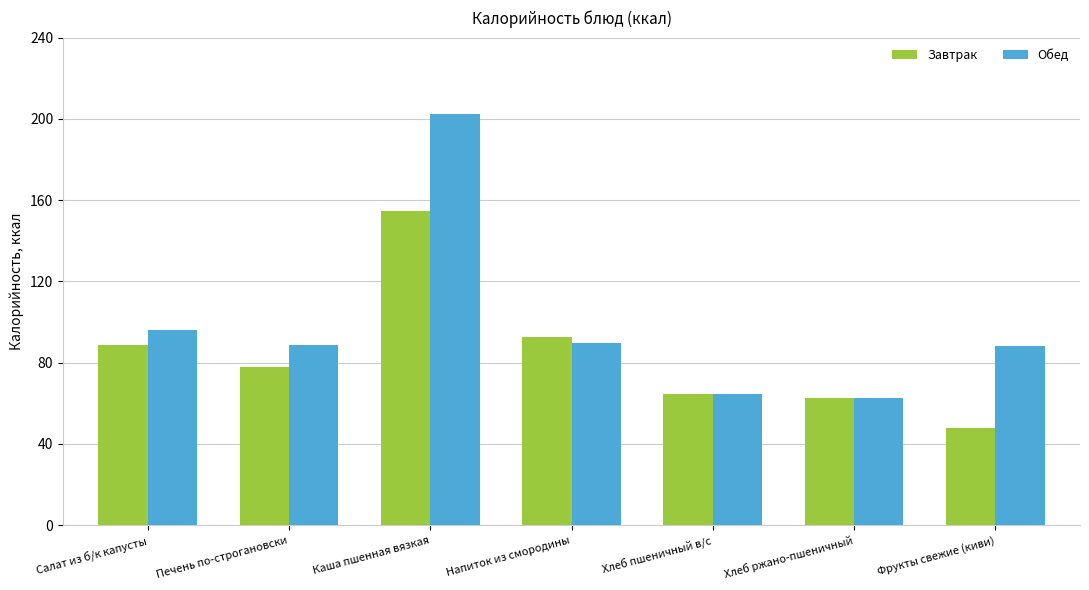

What position from the right is Напиток из смородины?

4